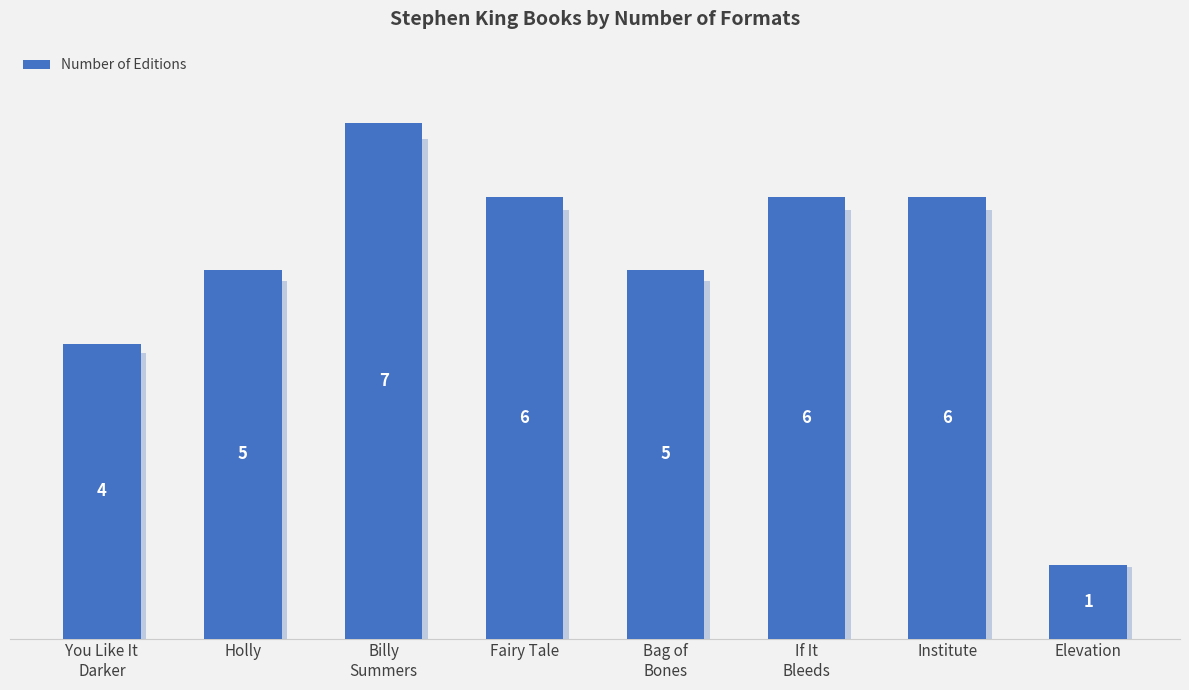

What is the label of the 2nd bar from the right?

Institute